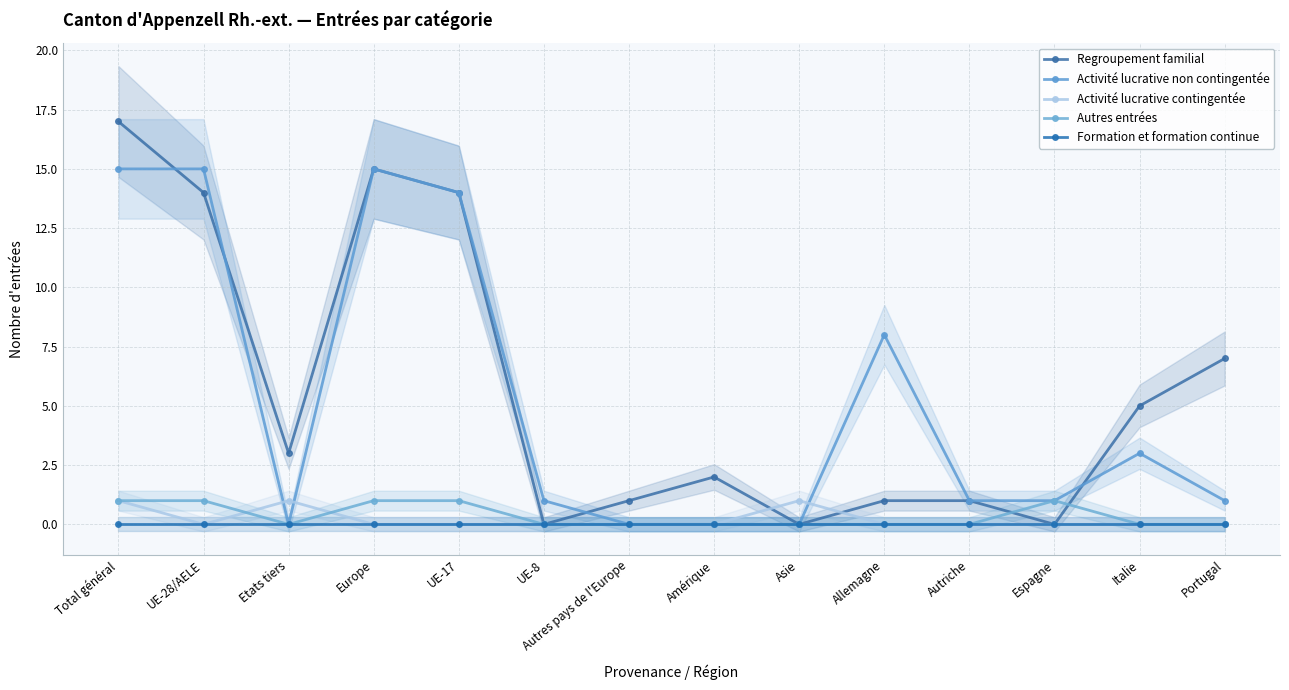

Reading left to right, what are all the values shown in this chart?

Regroupement familial: 17	14	3	15	14	0	1	2	0	1	1	0	5	7
Activité lucrative non contingentée: 15	15	0	15	14	1	0	0	0	8	1	1	3	1
Activité lucrative contingentée: 1	0	1	0	0	0	0	0	1	0	0	0	0	0
Autres entrées: 1	1	0	1	1	0	0	0	0	0	0	1	0	0
Formation et formation continue: 0	0	0	0	0	0	0	0	0	0	0	0	0	0